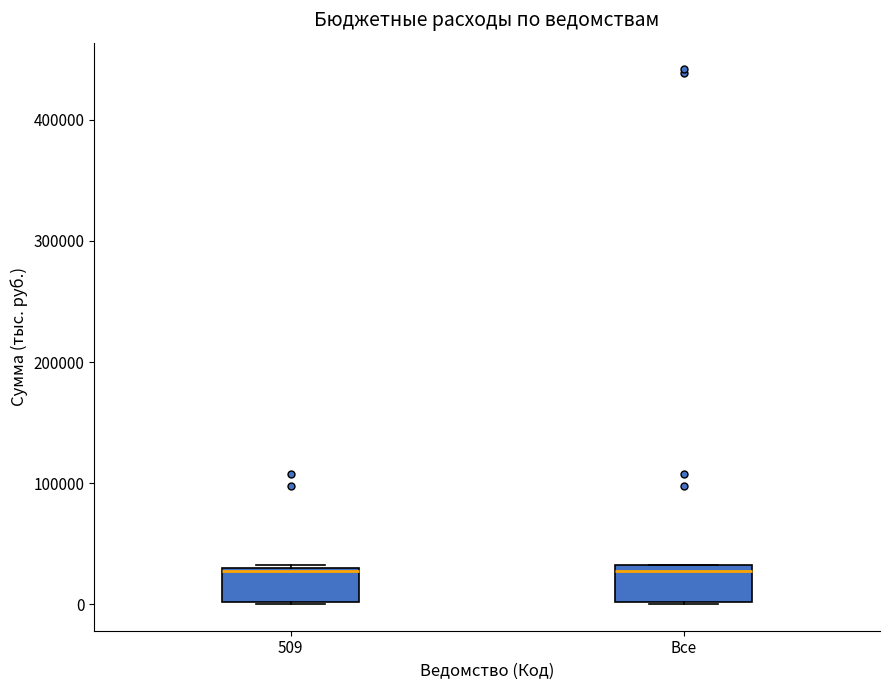

Where is the lower edge of the box for 509 on the y-axis? The values are not printed on the chart, so give them approximately, as read against the axis.

0